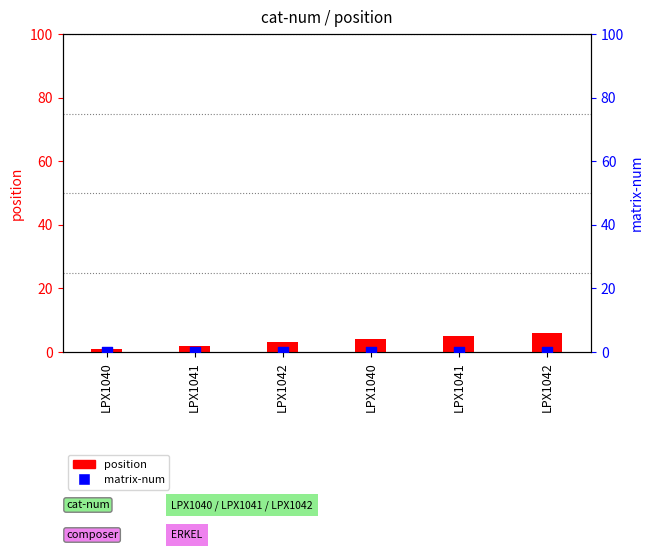

Which series has the widest spread of Y values?

position